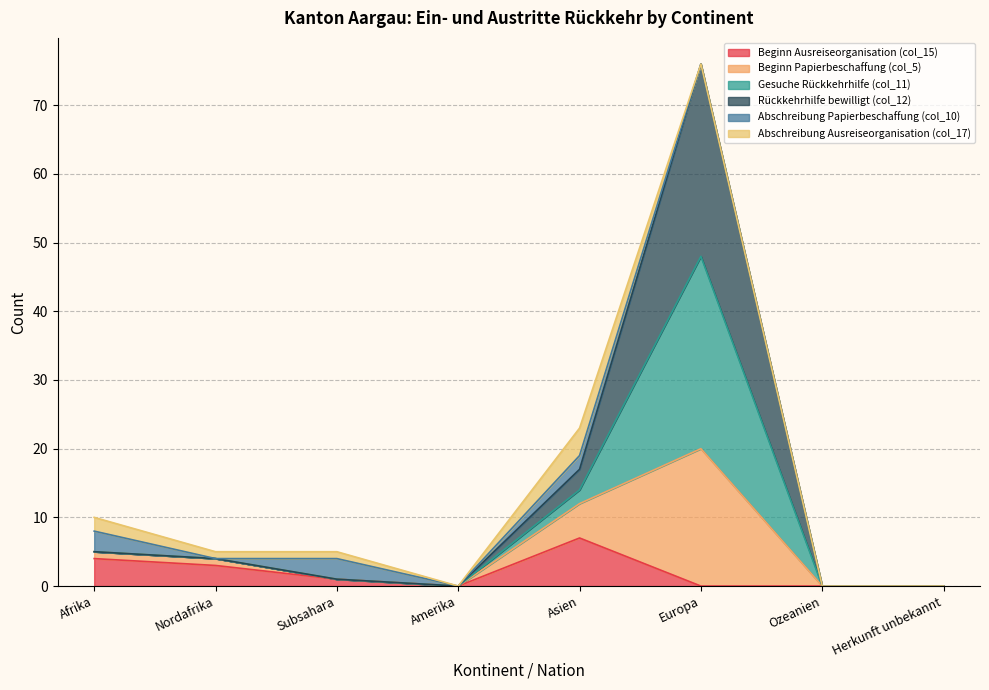

True or false: Beginn Ausreiseorganisation (col_15) has a value of 4 at Ozeanien.

False